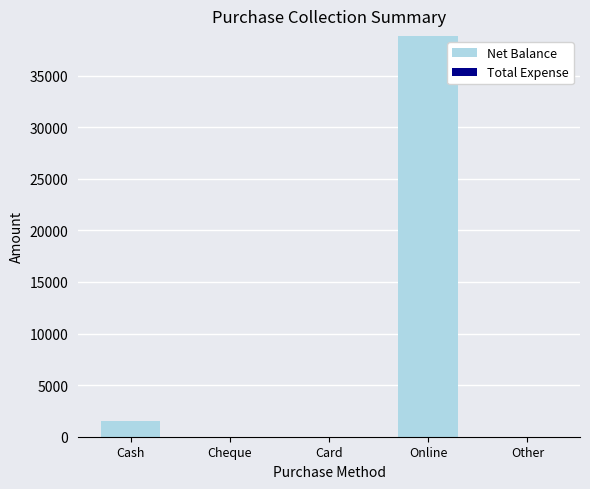

The value at Card is 0. True or false?

True